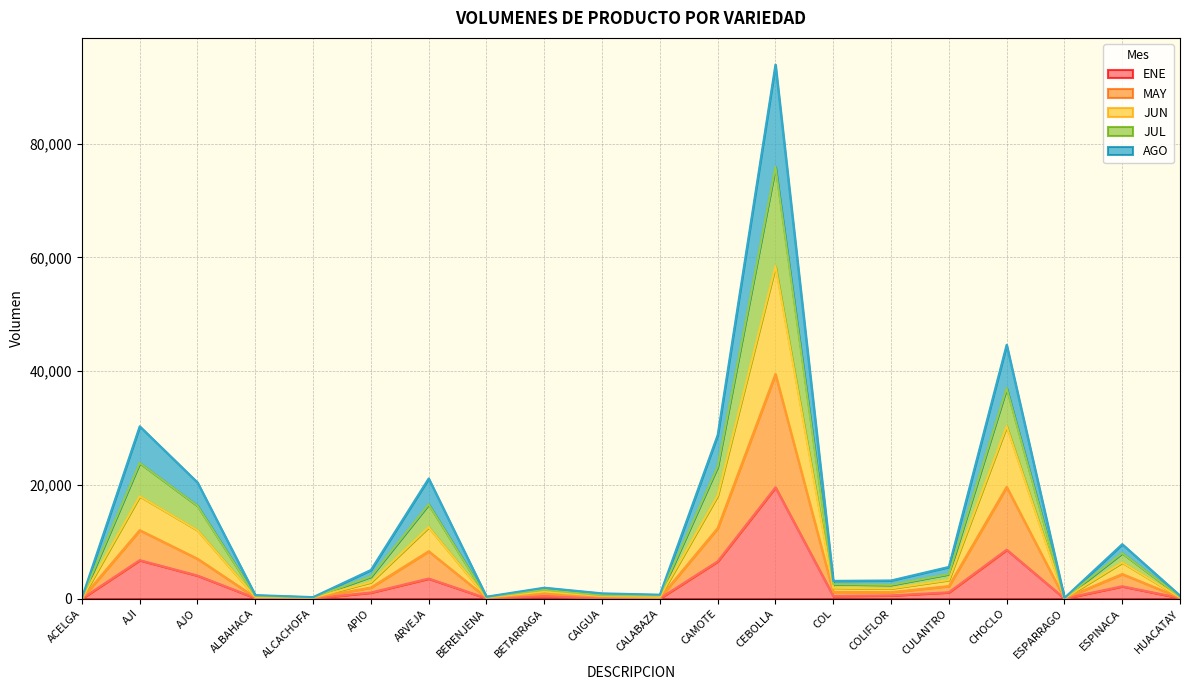

At which category is the sum across all series the highest?

CEBOLLA